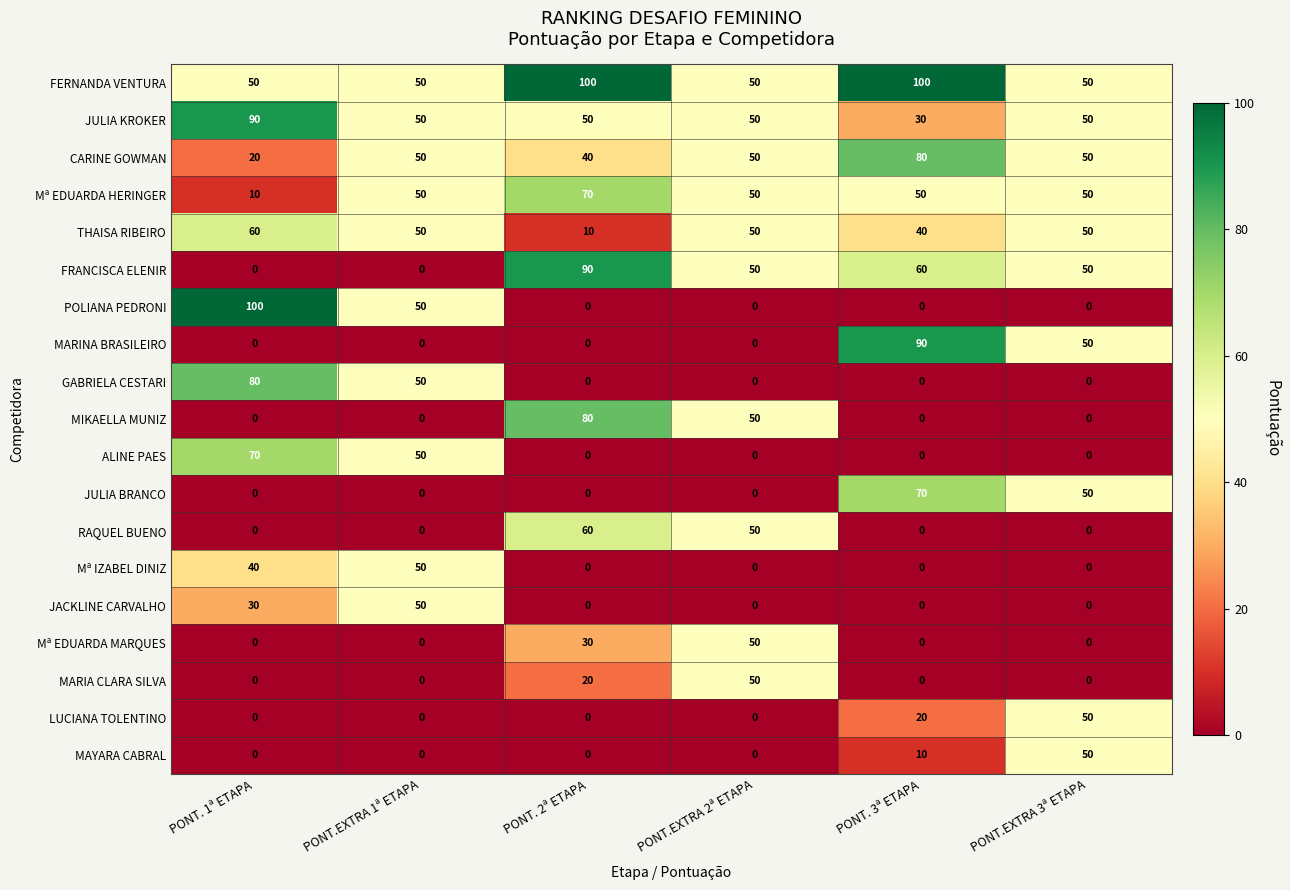

What is the total value across all series at PONT. 1ª ETAPA?

550